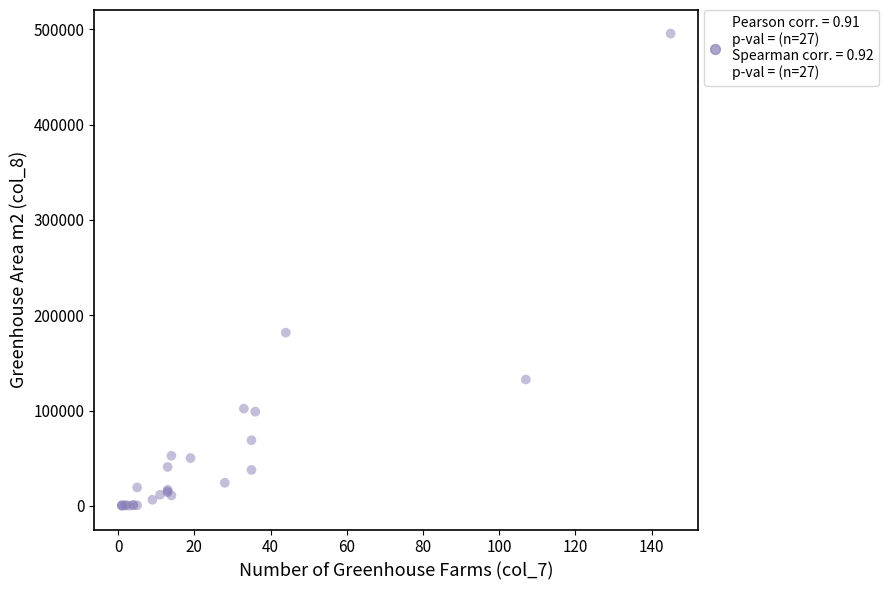

What Y value in the scatter plot is closest to 247726?

181753